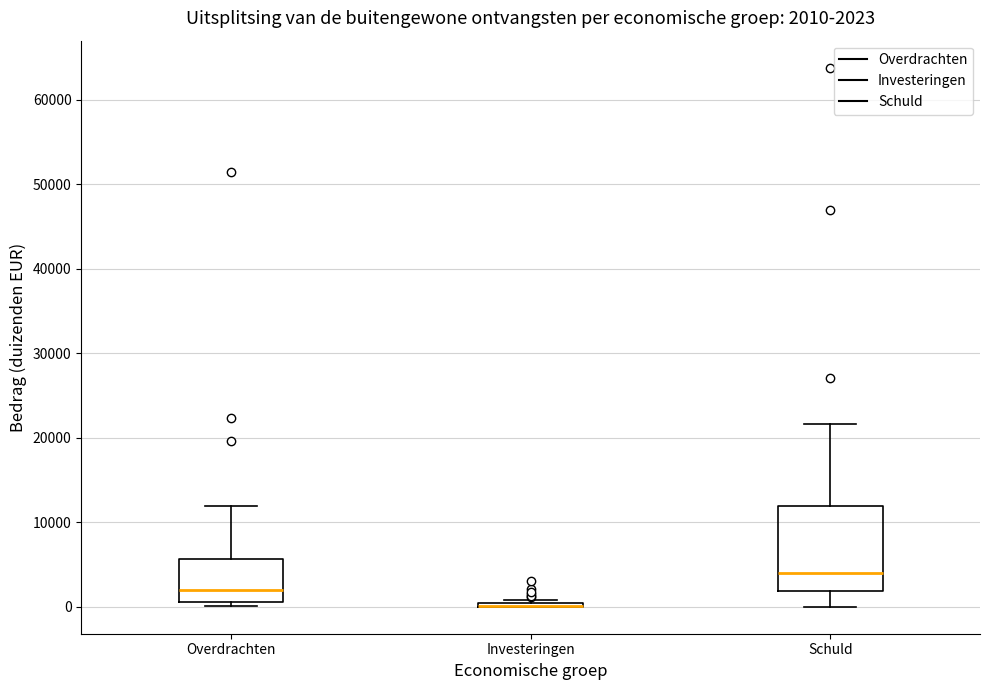

Comparing the boxes themselves (not the whiskers), which one is the tallest?

Schuld